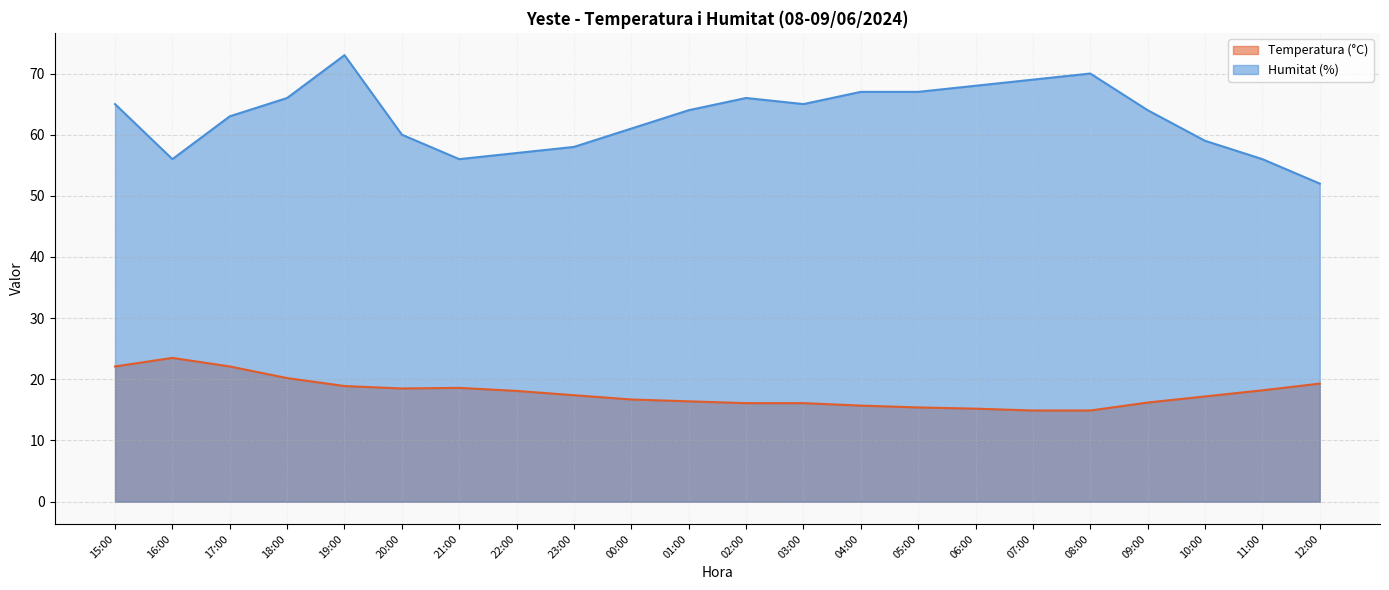

Does the chart have visible grid lines?

Yes